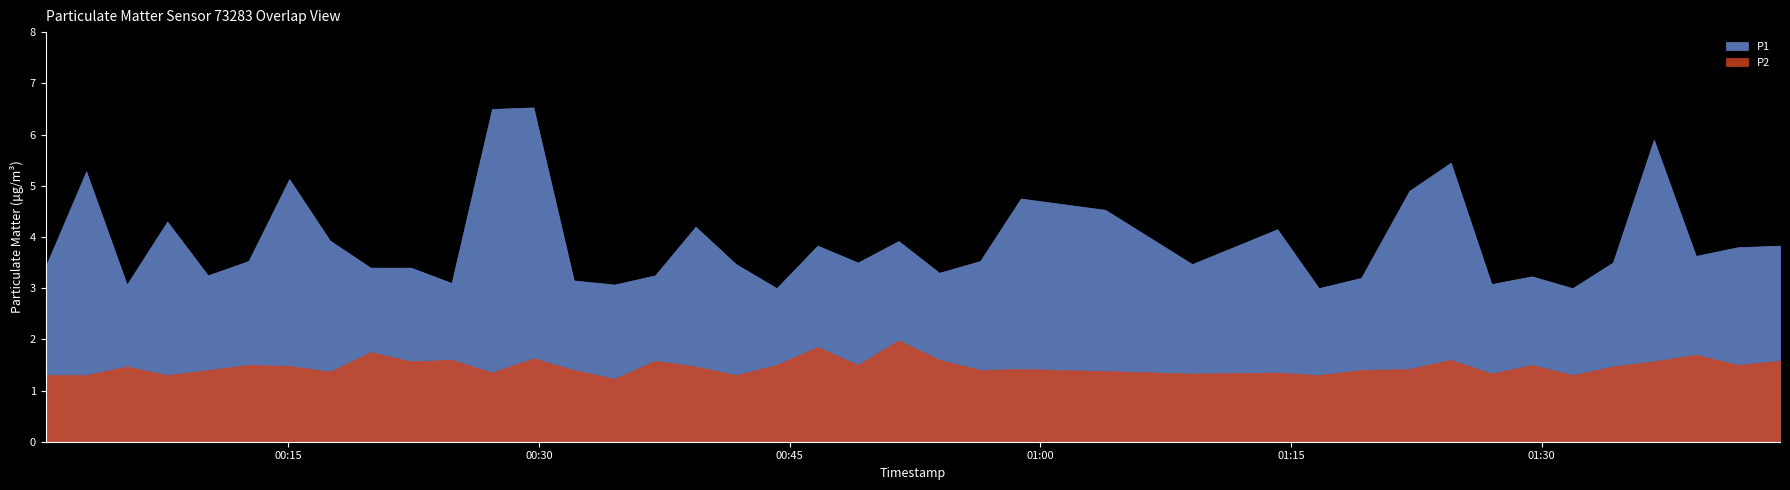

What are all the series names shown in the legend?

P1, P2